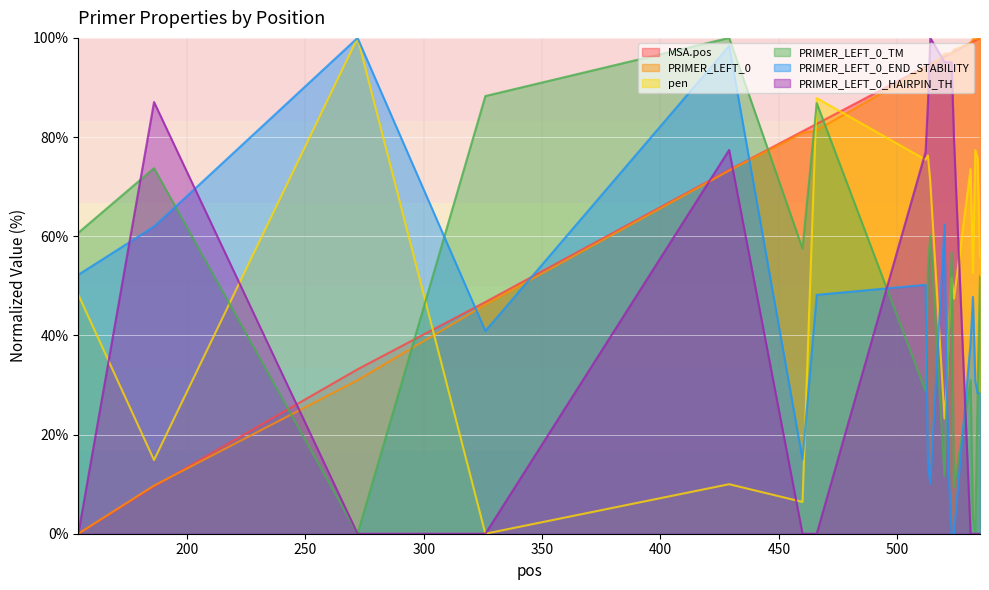

How many lines are shown in the chart?

6